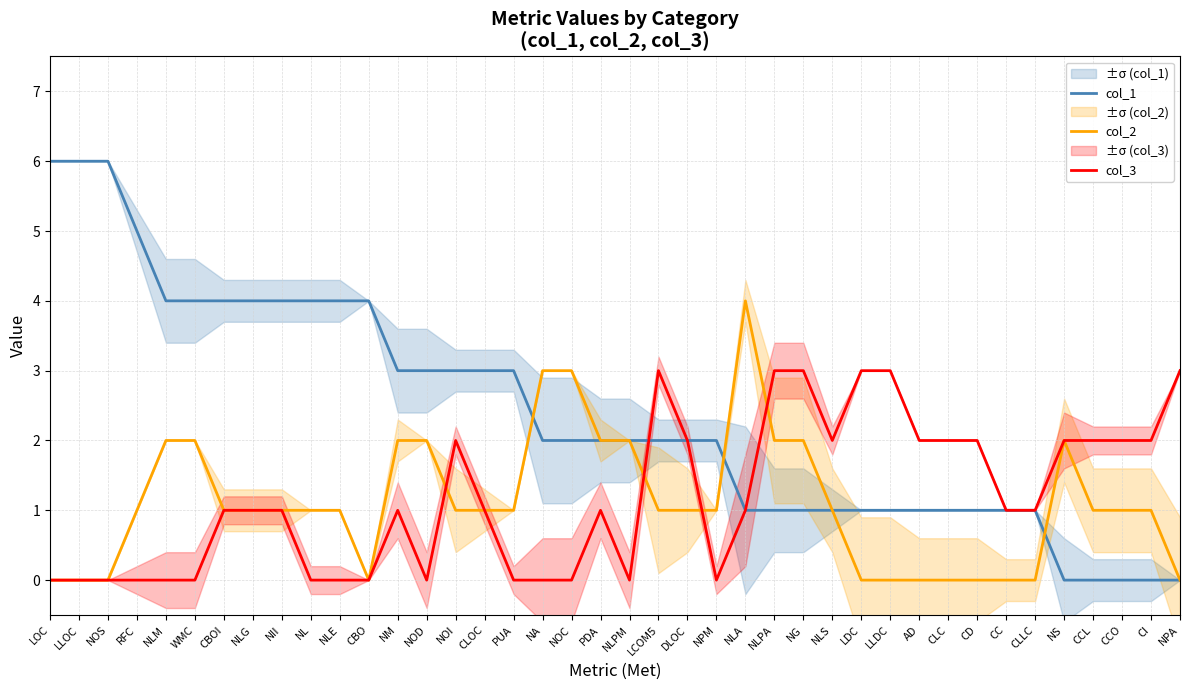

What is the average value of the col_1 series?

2